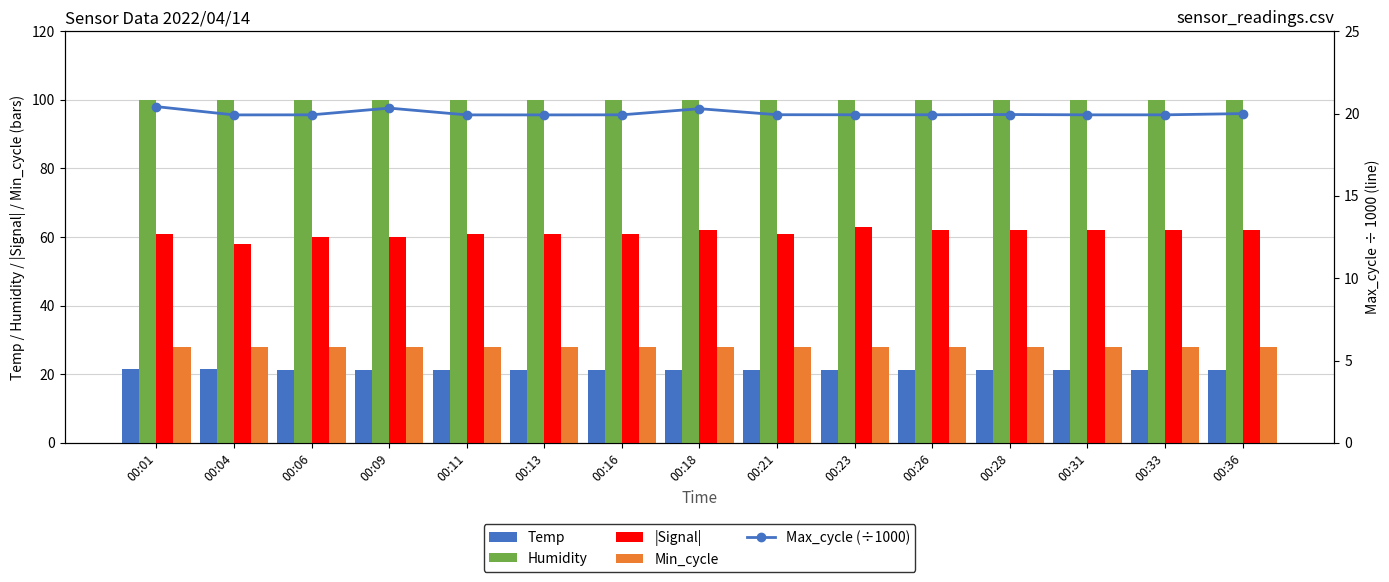

At which label is Temp closest to 21?

00:06